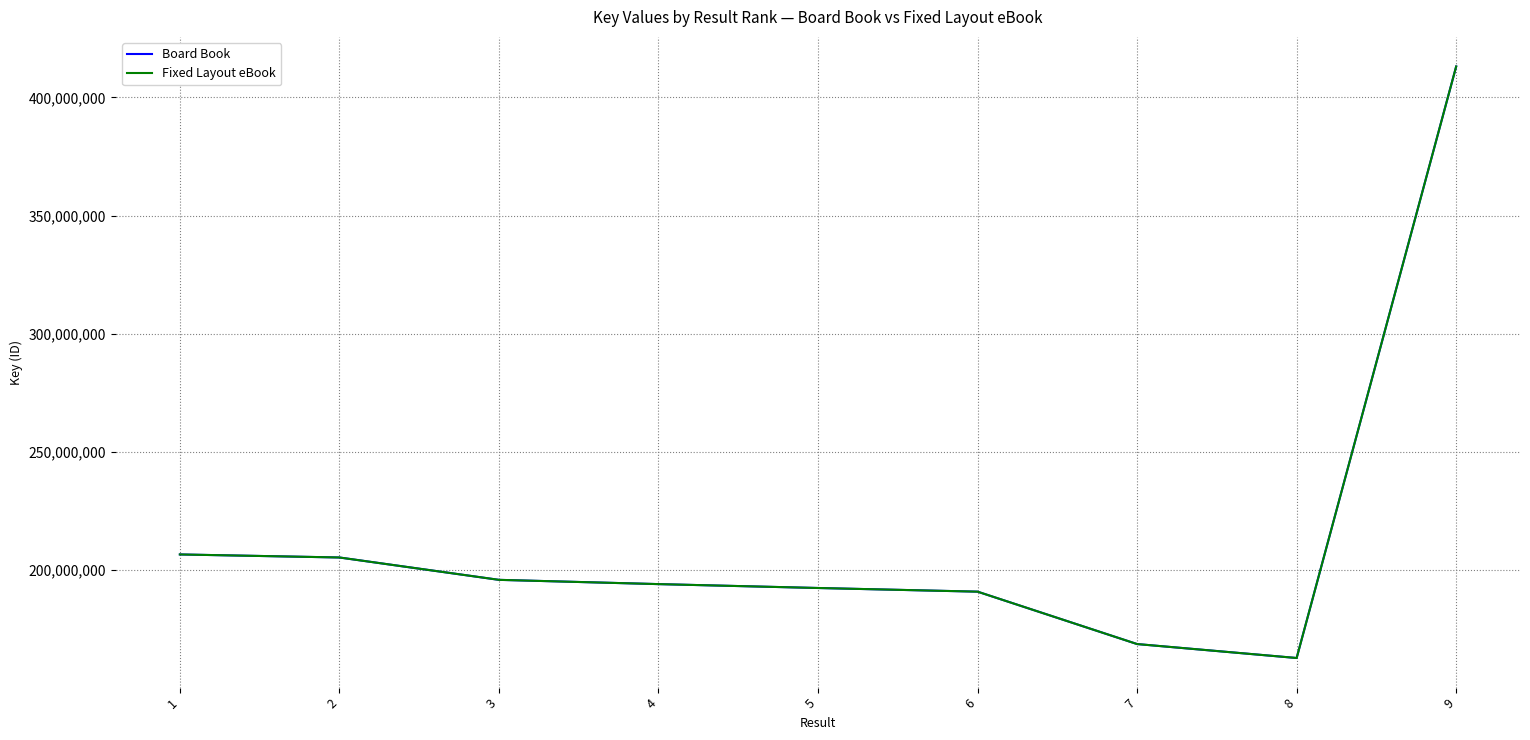

Is this an area chart (filled region under the line)?

No